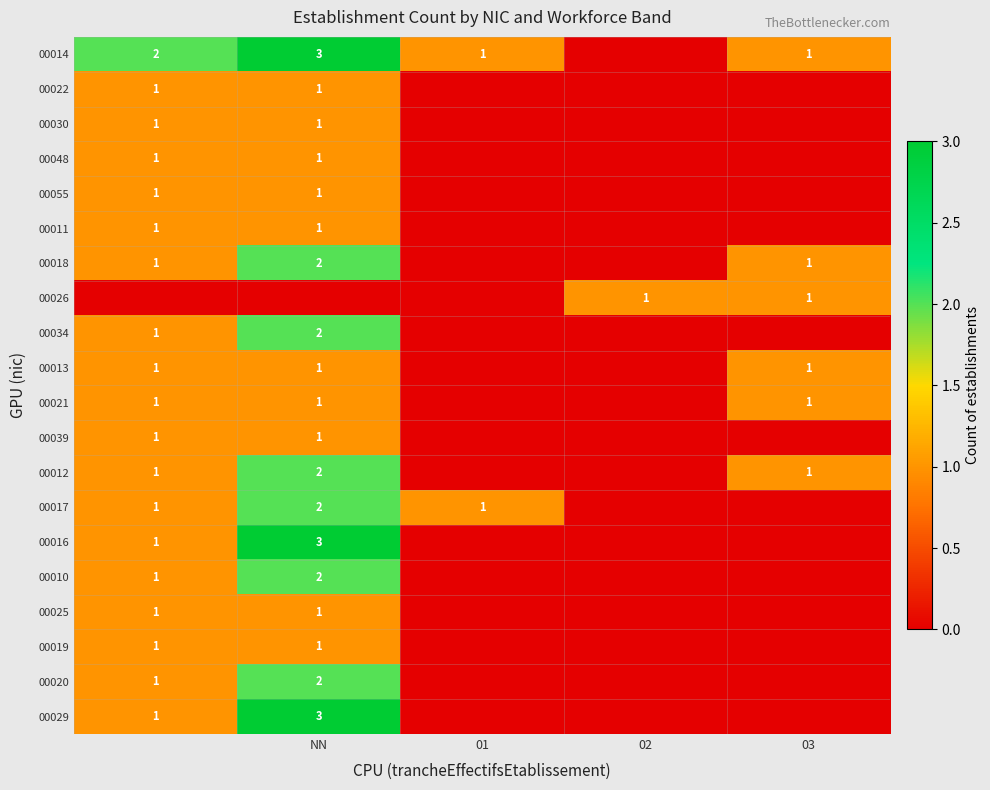

The 00012 series shows 0 at NN. True or false?

False